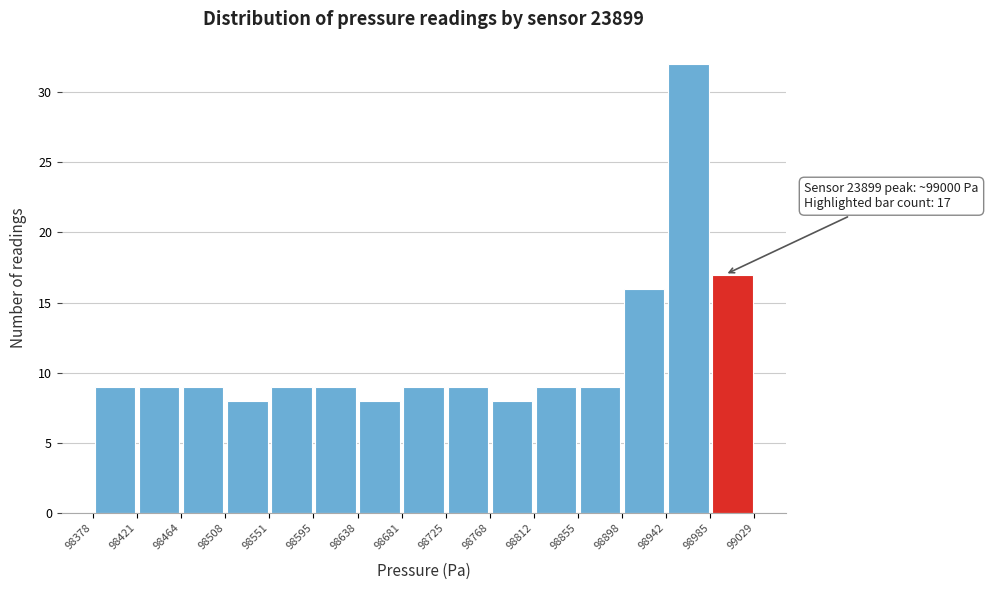

Over which range of the x-axis is the bar tallest?

98942 to 98985